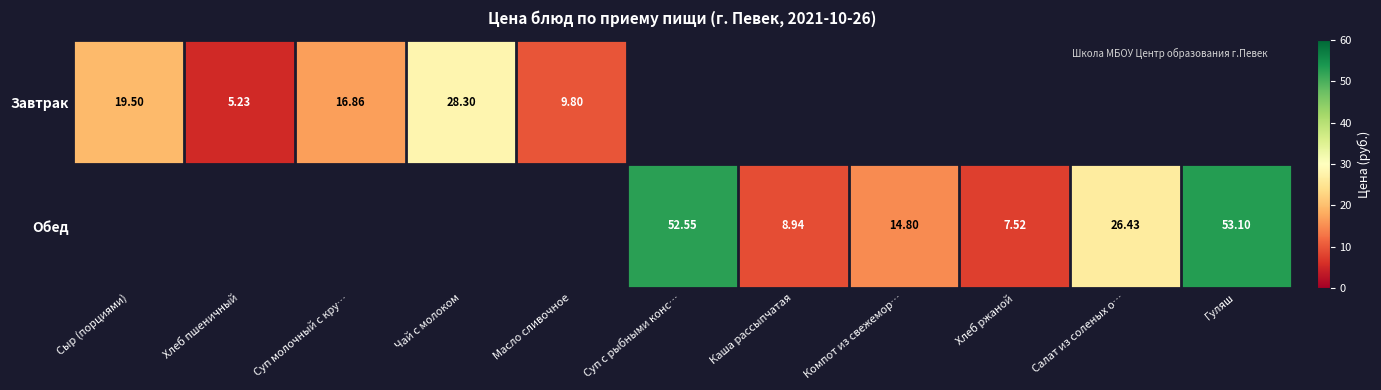

What is the minimum value shown in the chart?

5.2